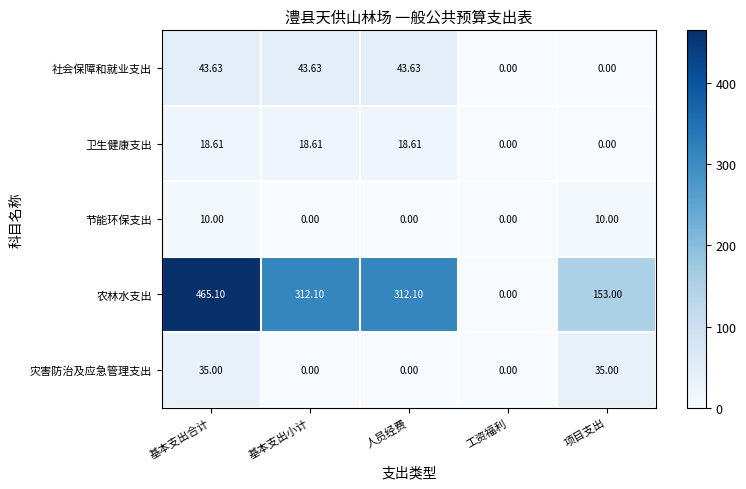

At which label does 农林水支出 reach its peak?

基本支出合计